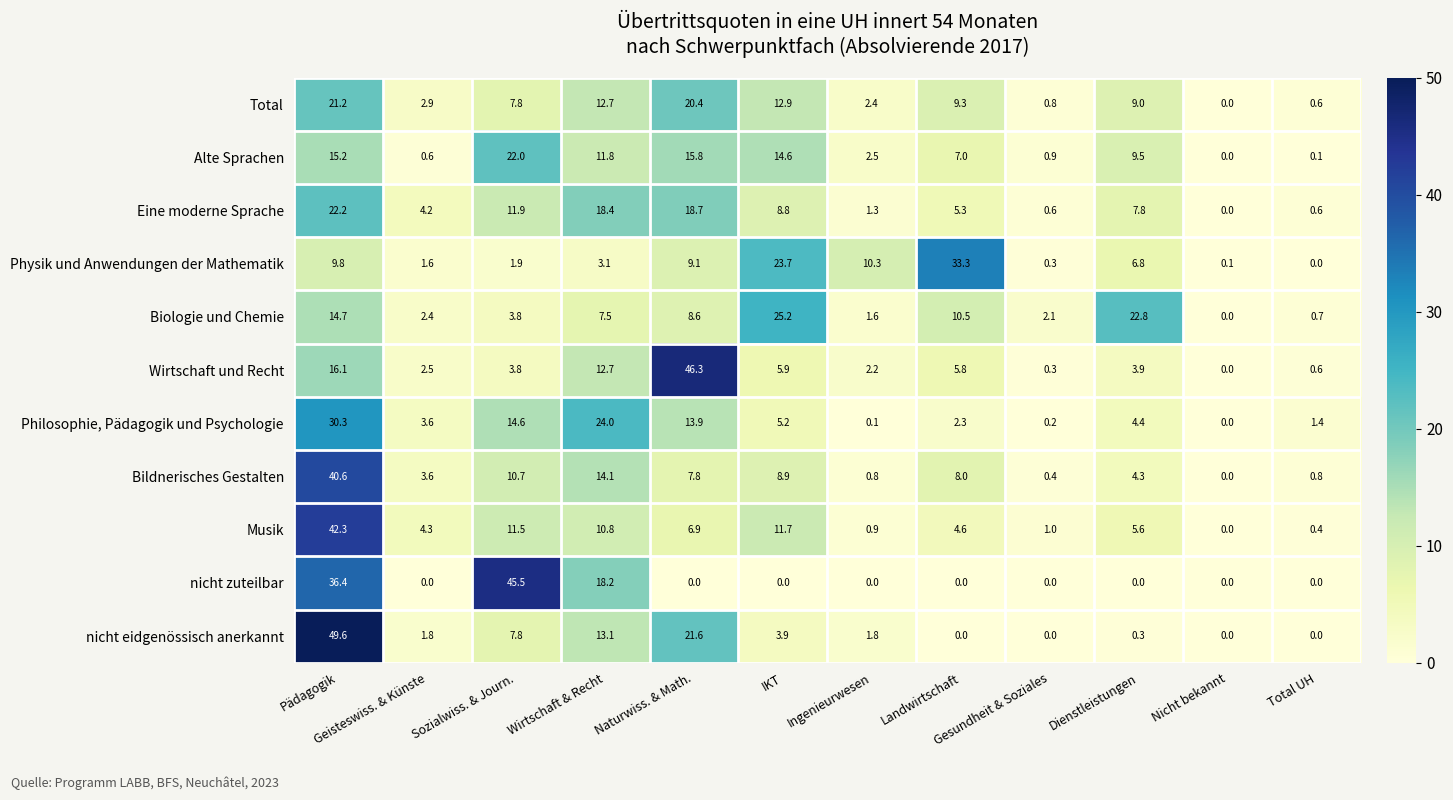

Where is nicht zuteilbar nearest to the value 22?

Wirtschaft & Recht